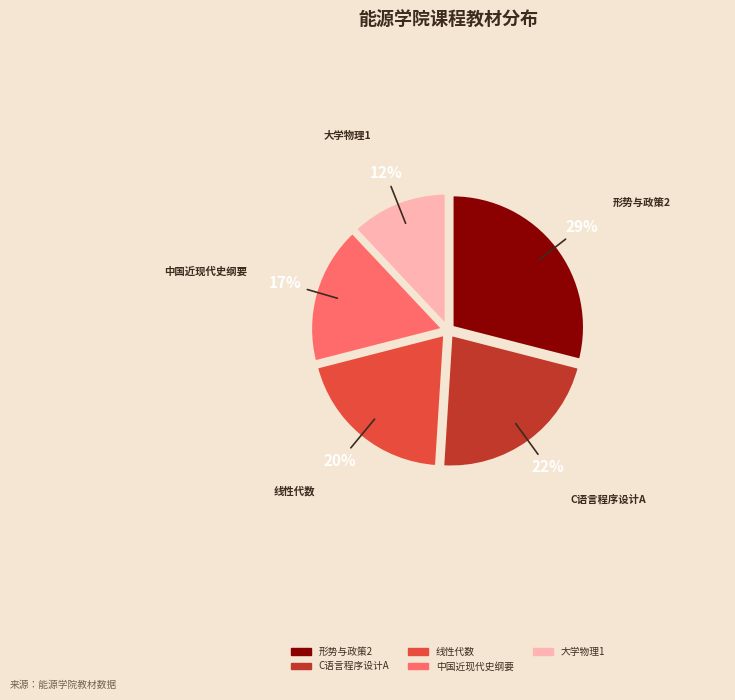

What is the largest slice in the pie chart?

形势与政策2